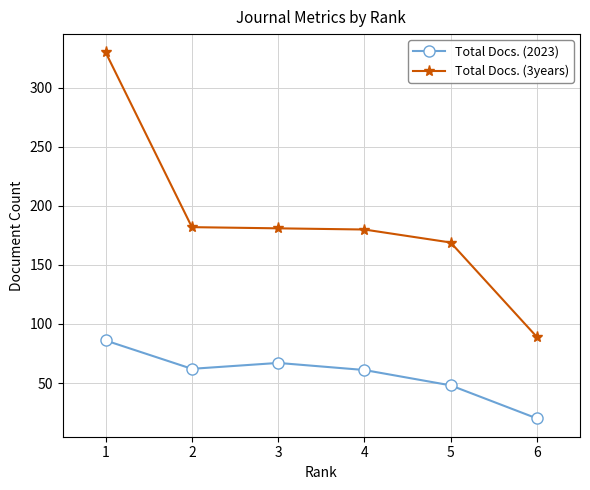

Which series has the largest total across all categories?

Total Docs. (3years)